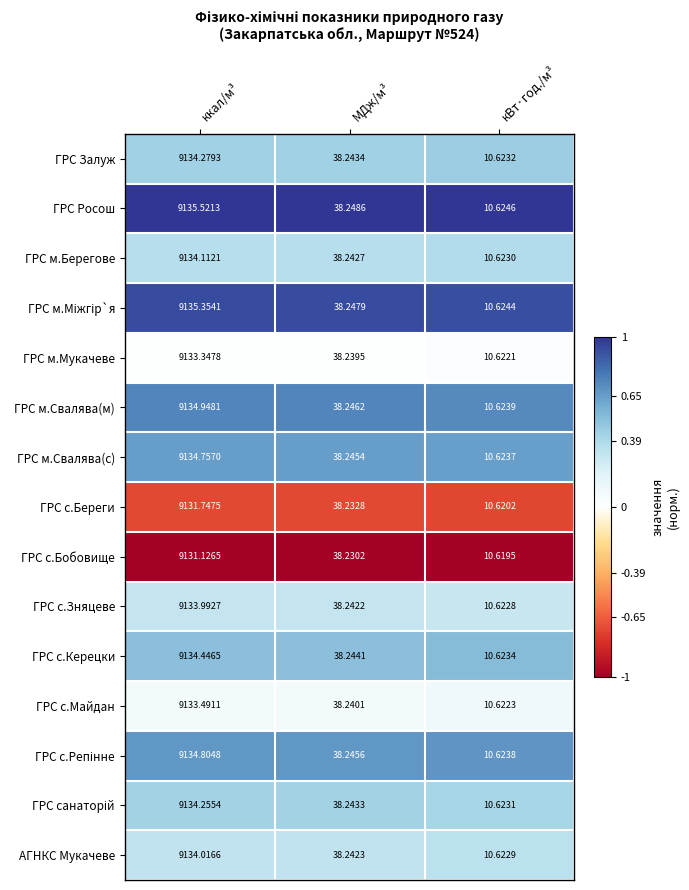

Which series has the widest spread of values?

ГРС Росош